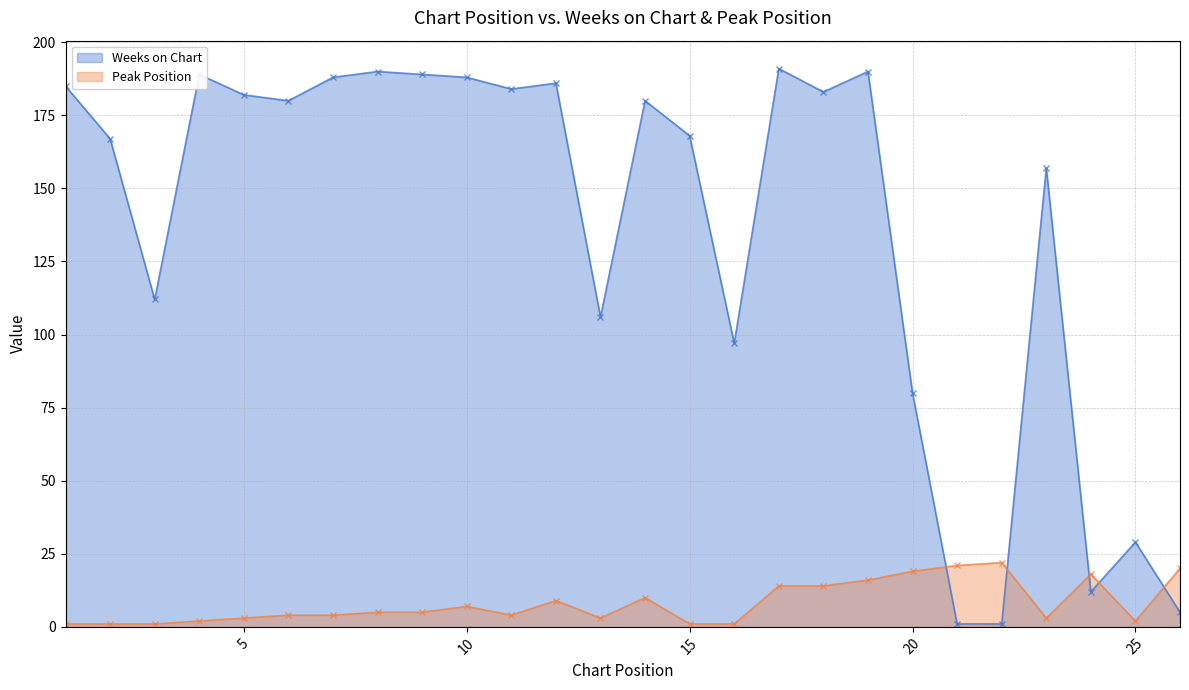

In Peak Position, how many points are higher than both neighbors (excluding endpoints)?

5